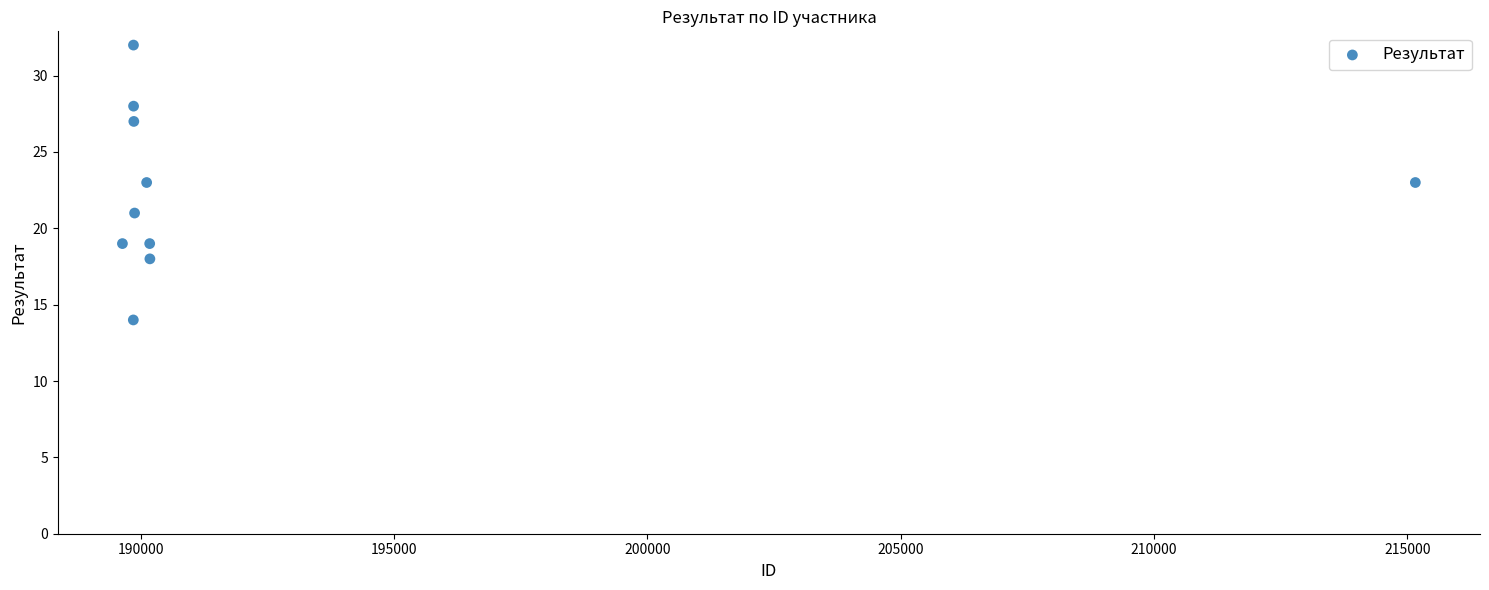

What is the range of Y values (max minus min)?

18